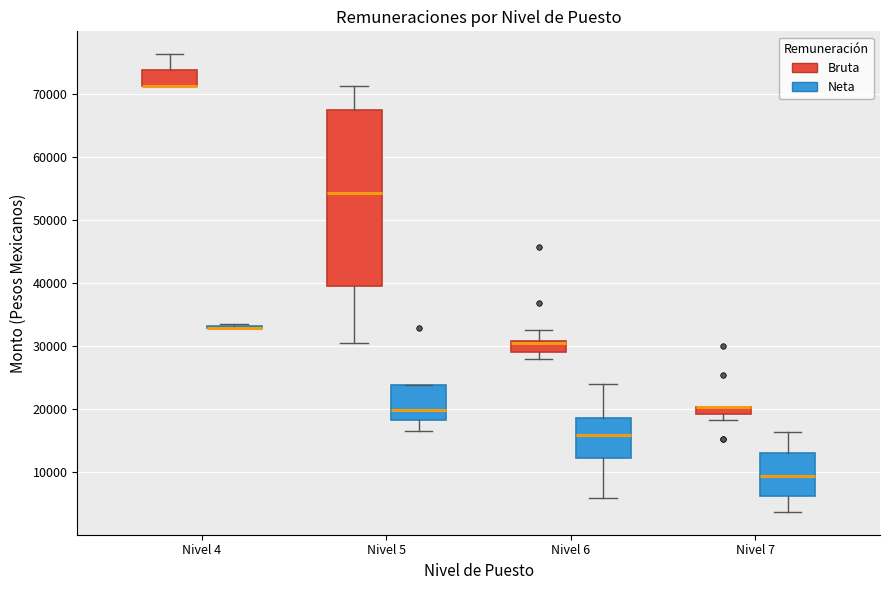

Comparing the boxes themselves (not the whiskers), which one is the tallest?

Nivel 5 (Bruta)